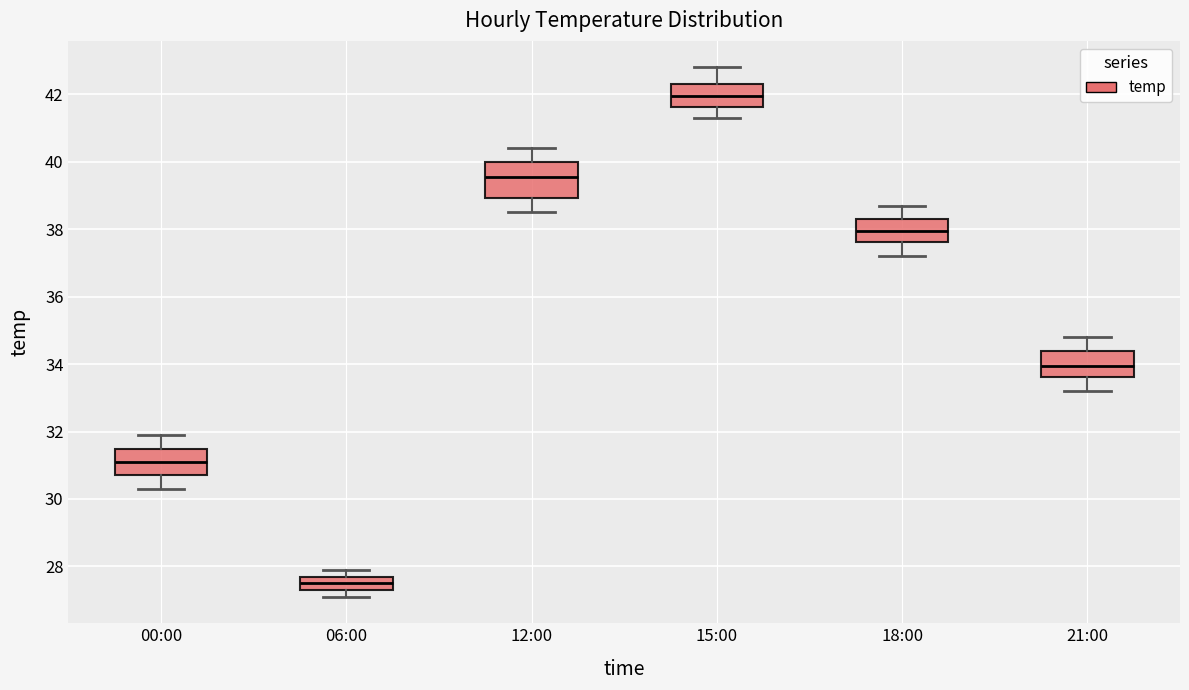

Reading left to right, transcribe this box plot: for each box, give where its median line is, the range the box spans, and where its two whiskers end, as read against the y-axis. The values are not printed on the chart, so give them approximately, as read against the axis.

00:00: median 31.2, box 30.8 to 31.4, whiskers 30.4 to 32.0
06:00: median 27.6, box 27.4 to 27.8, whiskers 27.2 to 28.0
12:00: median 39.6, box 39.0 to 40.0, whiskers 38.6 to 40.4
15:00: median 42.0, box 41.6 to 42.4, whiskers 41.4 to 42.8
18:00: median 38.0, box 37.6 to 38.4, whiskers 37.2 to 38.8
21:00: median 34.0, box 33.6 to 34.4, whiskers 33.2 to 34.8